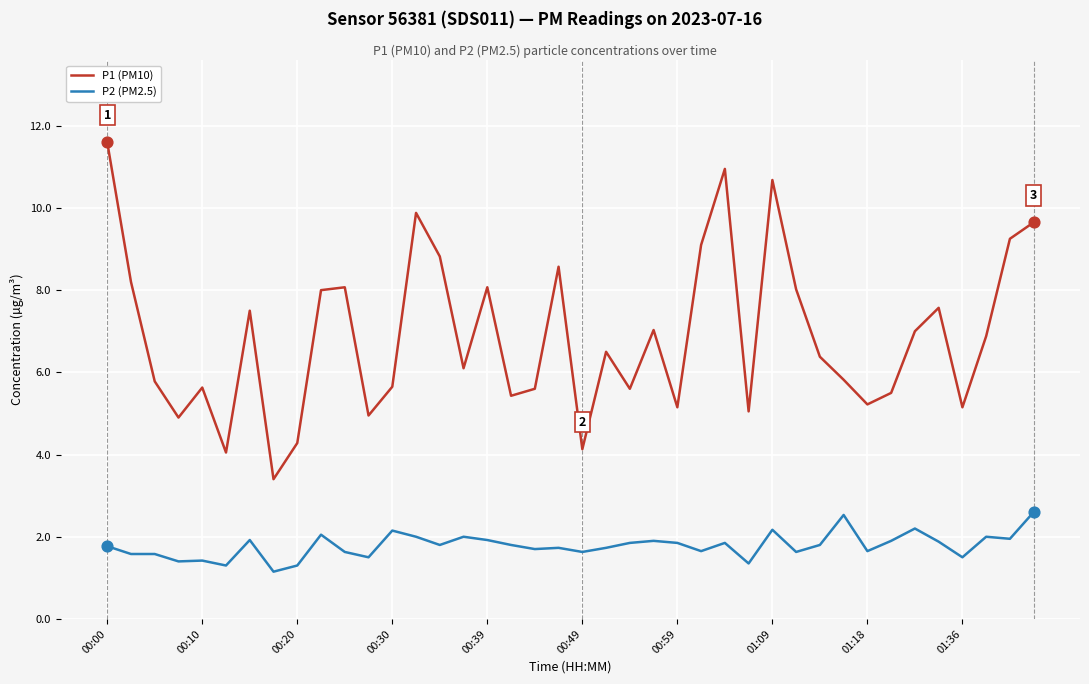

Which series has the largest total across all categories?

P1 (PM10)